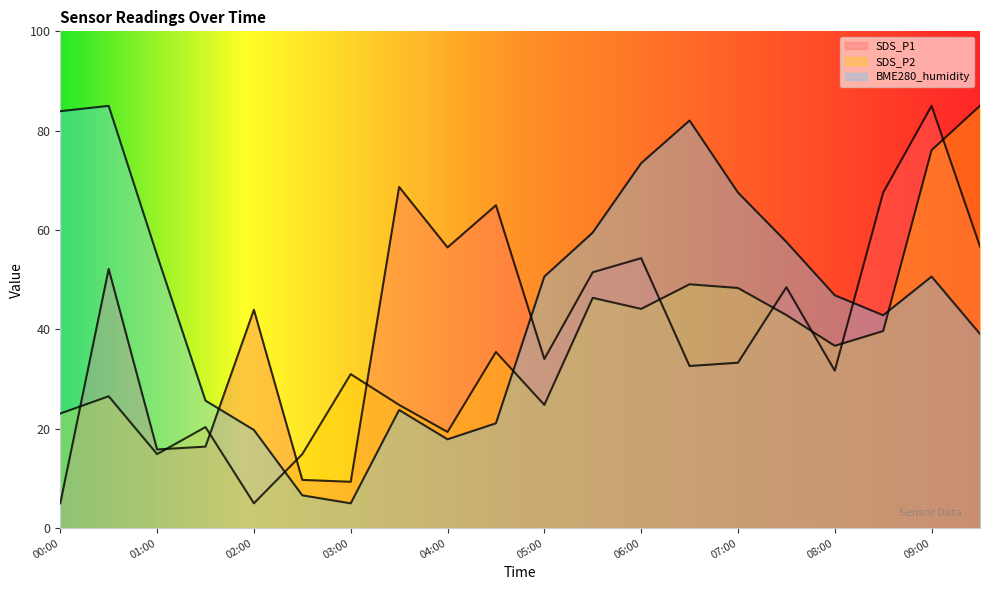

At 05:00, list the series in order from largest to smallest.

BME280_humidity, SDS_P1, SDS_P2